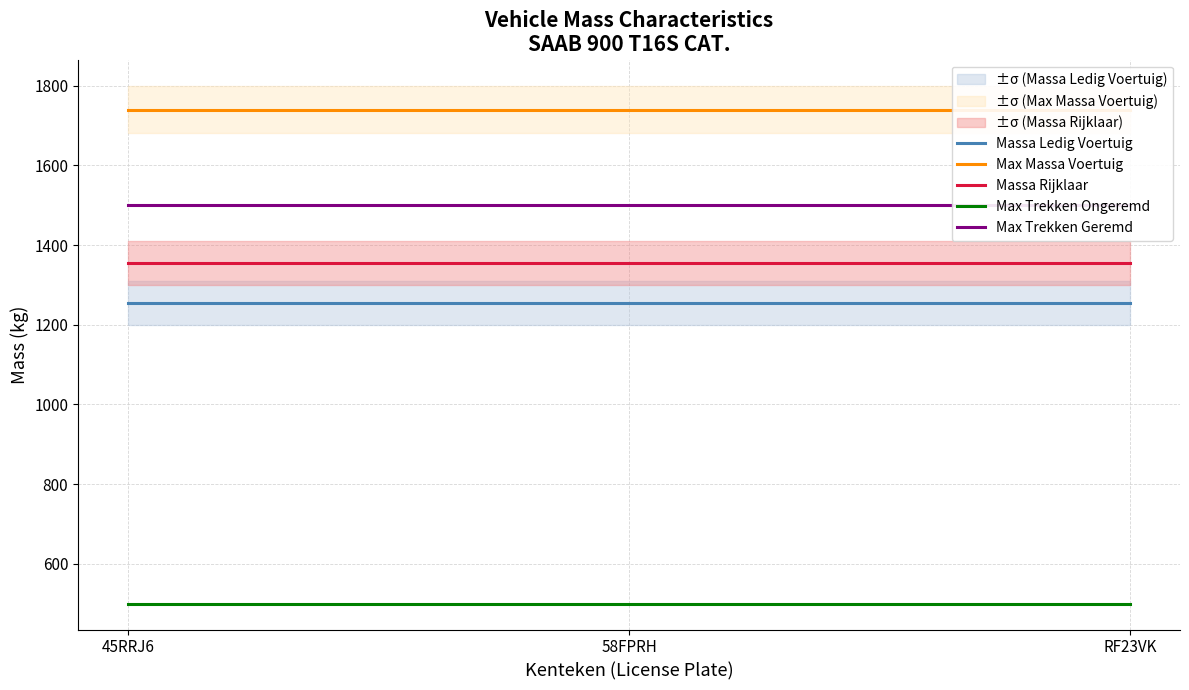

What is the highest value of the Max Trekken Ongeremd series?

500